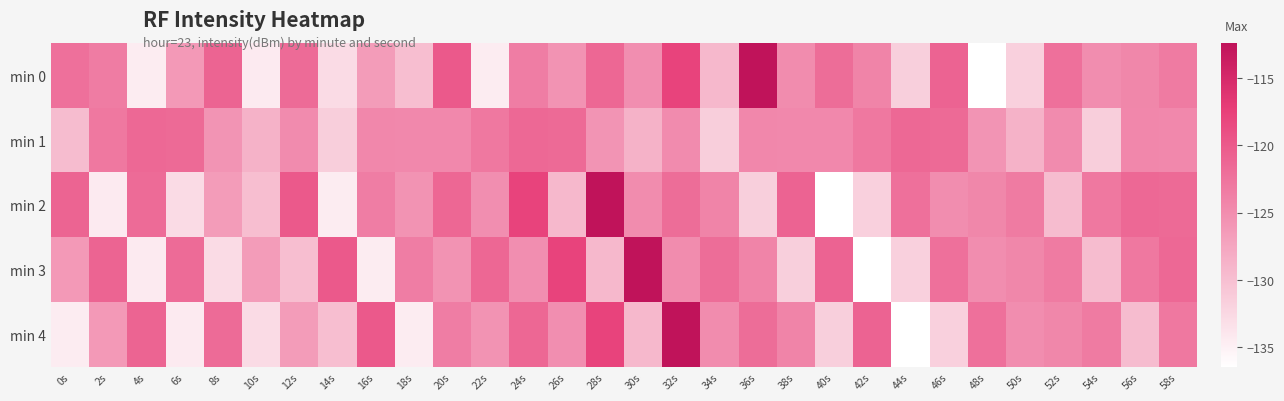

What is the smallest value displayed?

-136.4